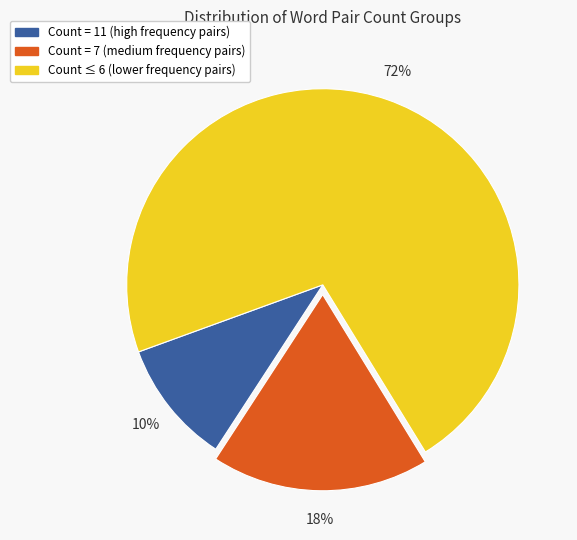

How many slices are in this pie chart?

3